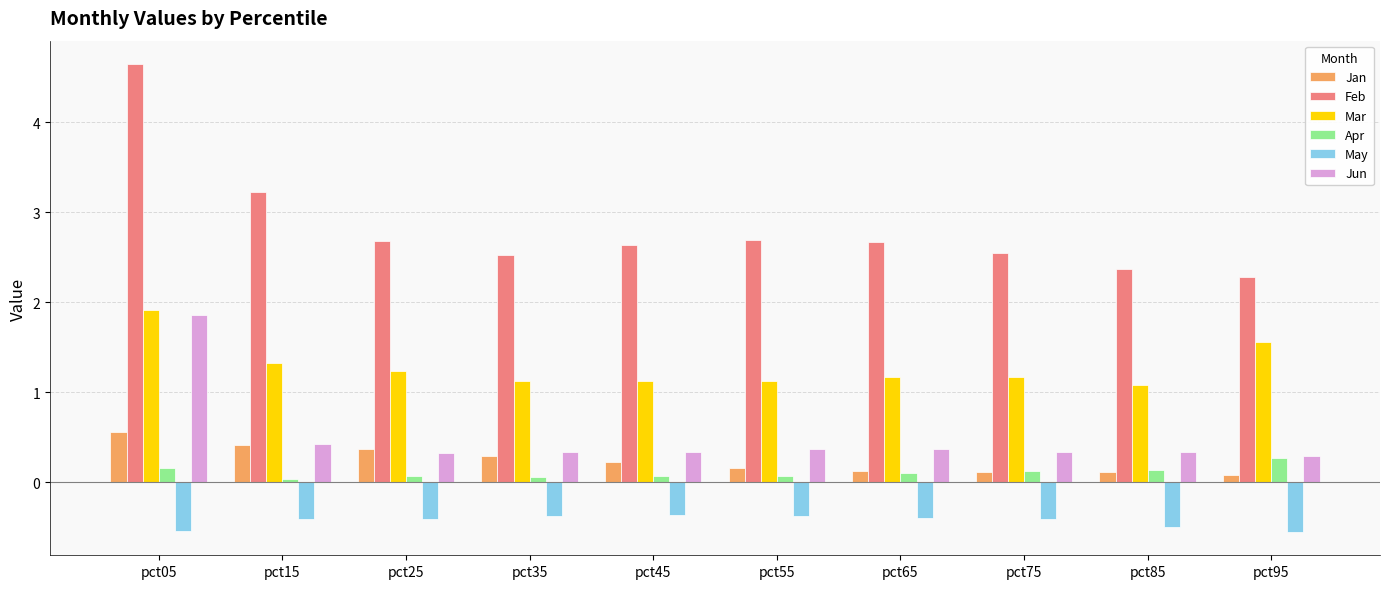

At which category is the sum across all series the highest?

pct05